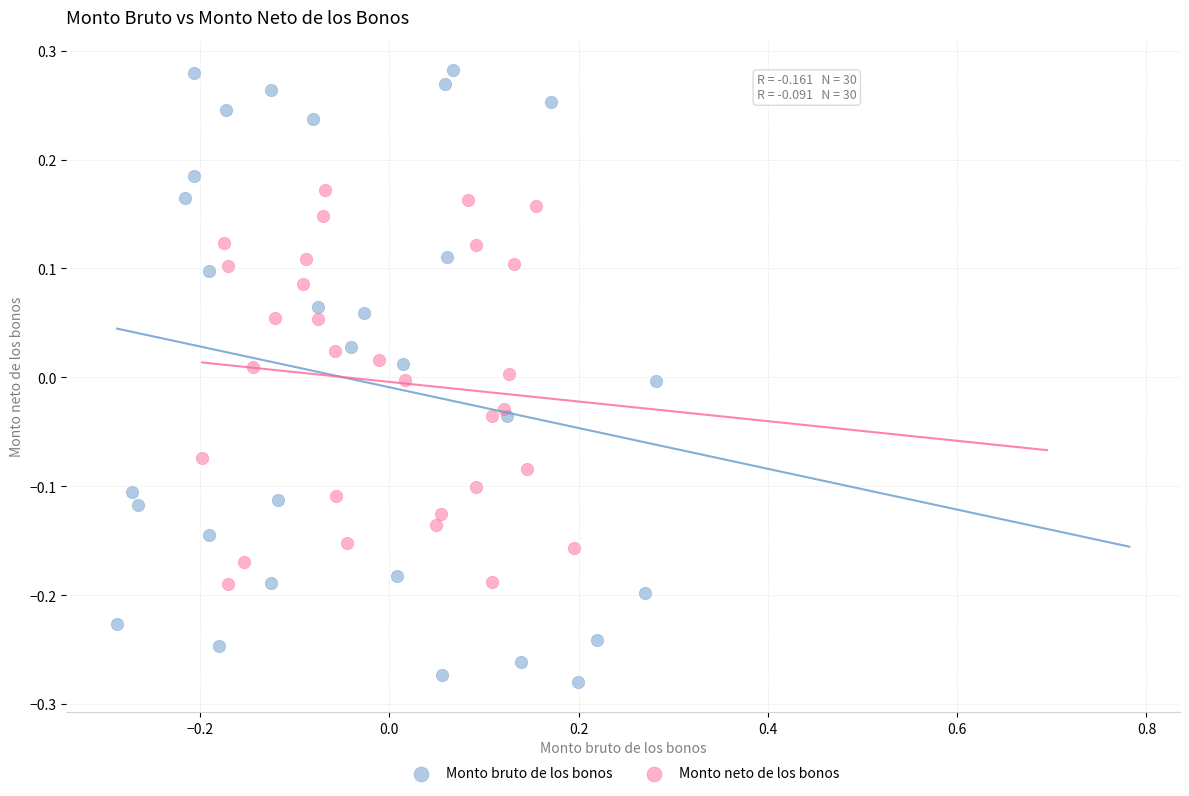

What are all the series names shown in the legend?

Monto bruto de los bonos, Monto neto de los bonos